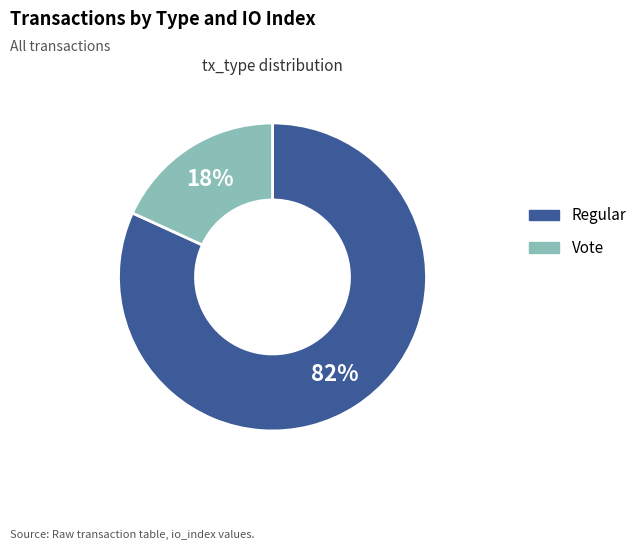

How many slices are in this pie chart?

2